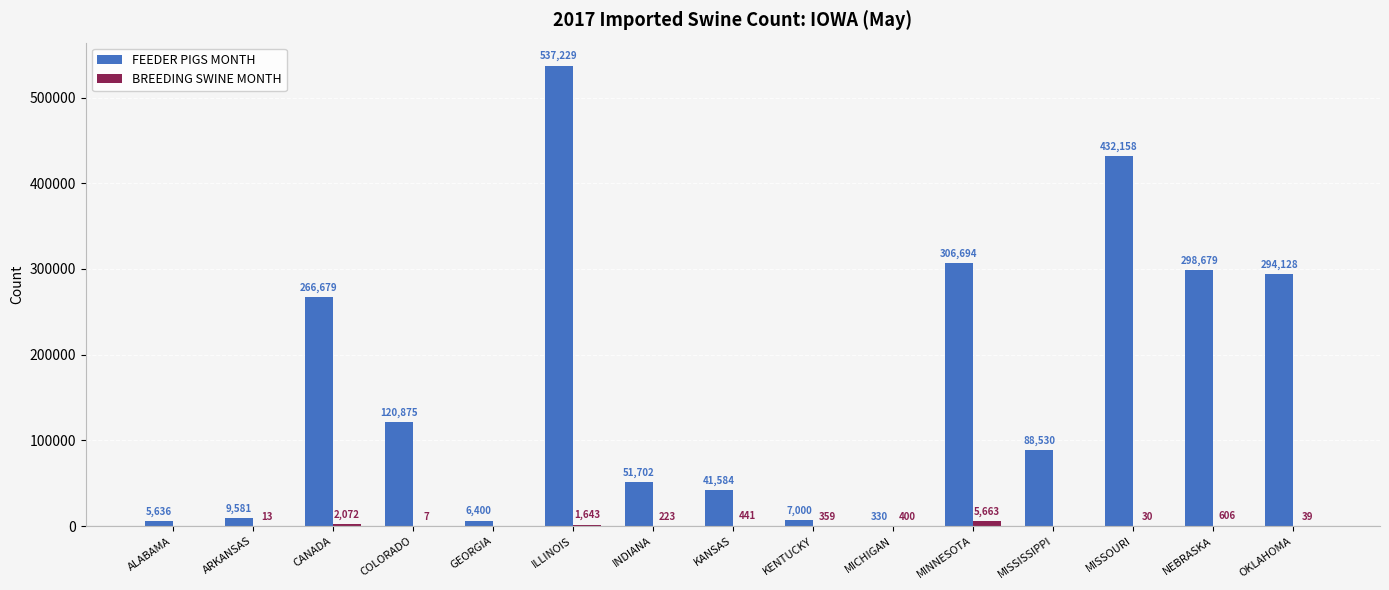

How many series are shown in this chart?

2